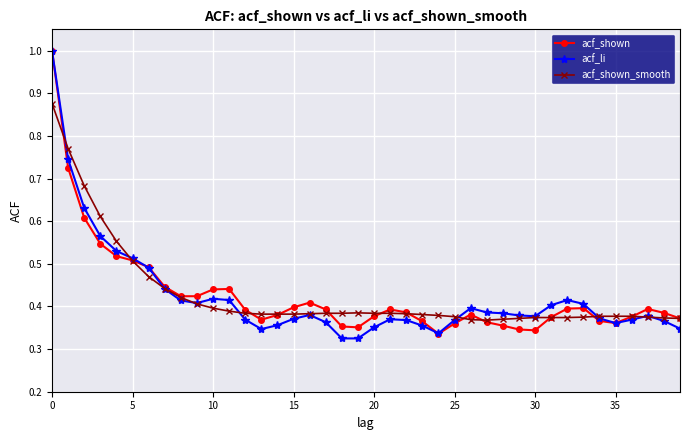

What is the maximum value for acf_li?

1.0